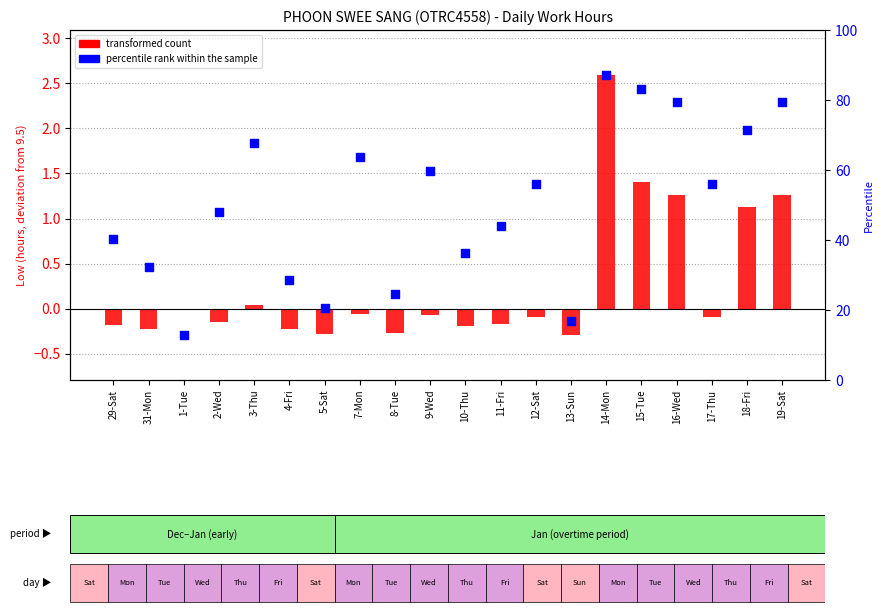

Which series reaches the minimum Y coordinate?

transformed count (deviation from 9.5h)